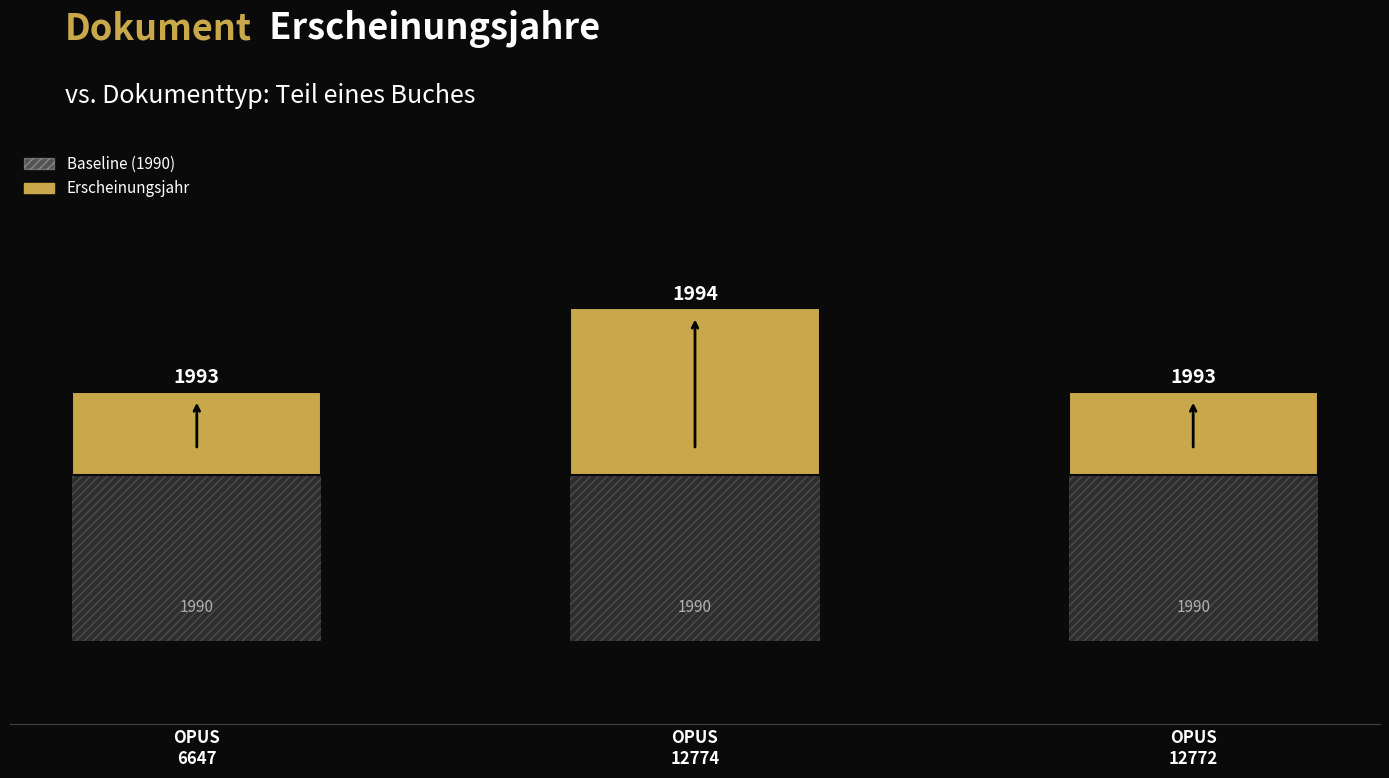

At which category is the sum across all series the highest?

OPUS
12774